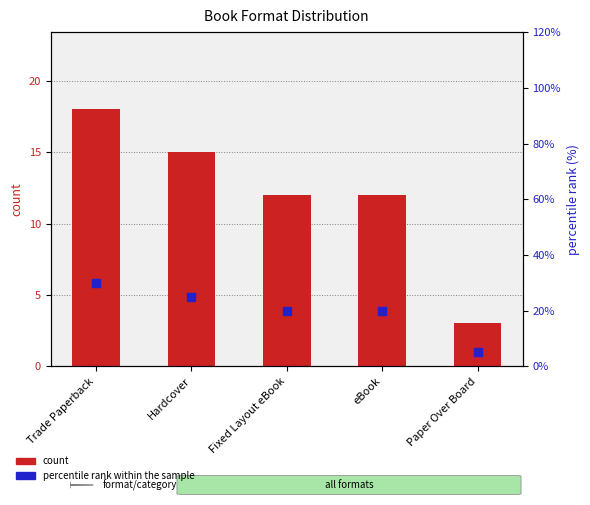

Which series has the largest total across all categories?

percentile rank within the sample